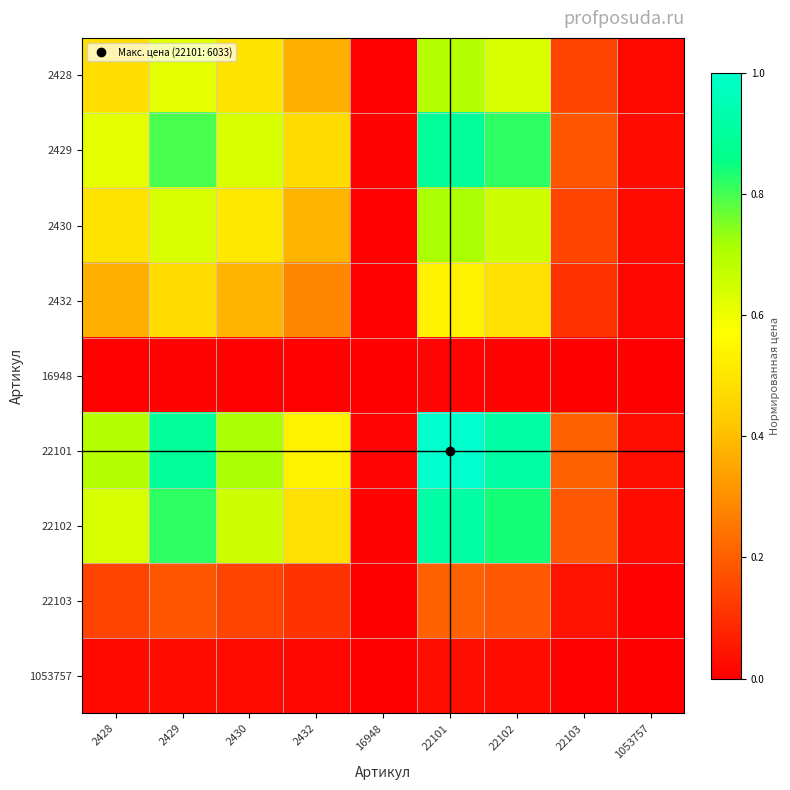

What is the difference between the highest and lowest values at 2428?

0.7